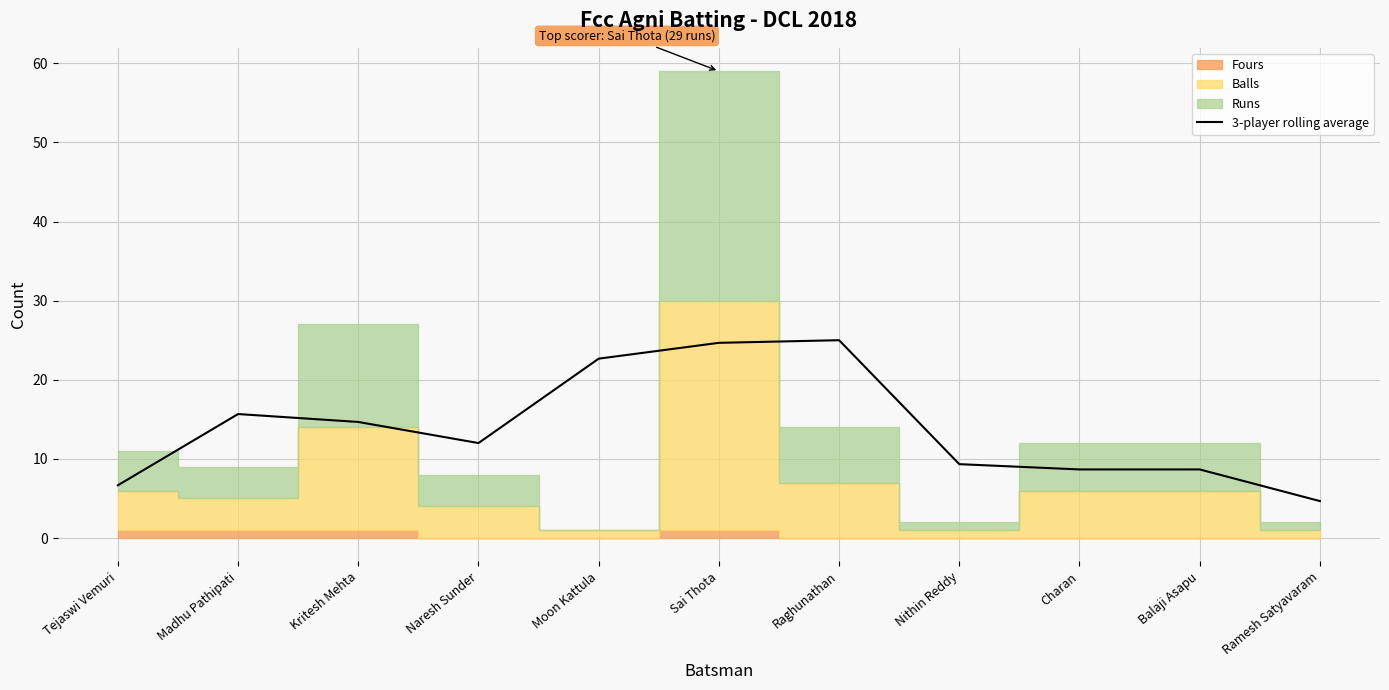

Where is the first local maximum?

Madhu Pathipati